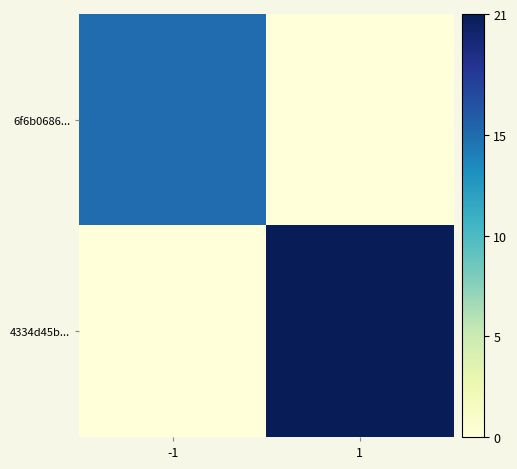

What is the spread (max minus min) of values at 1?

21